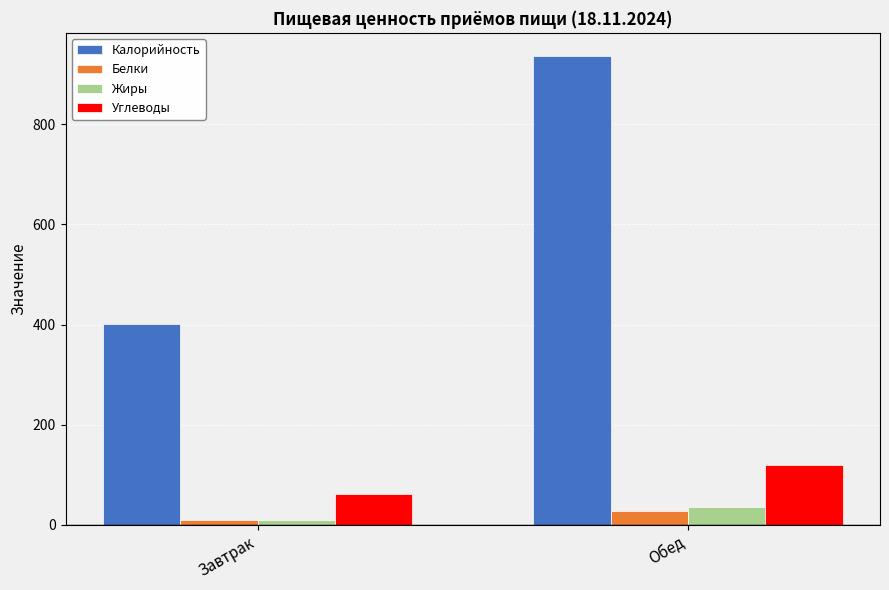

The value of Калорийность at Завтрак is 401.5. True or false?

True